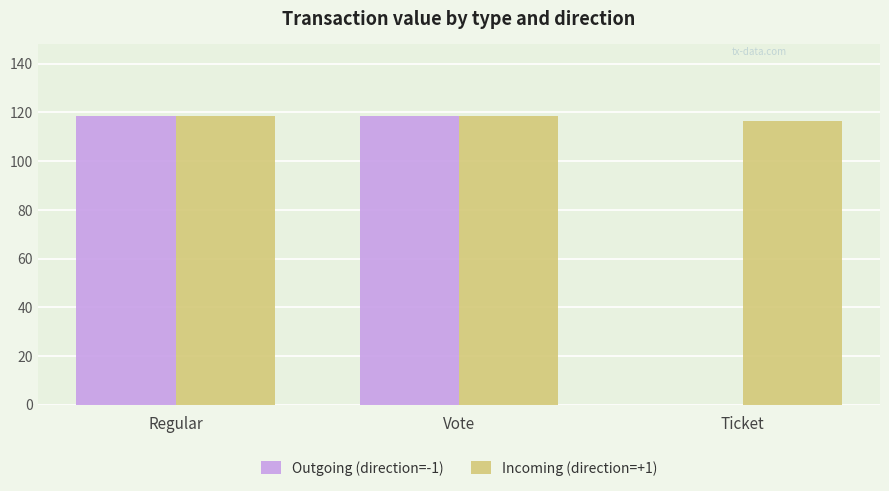

Which series has the largest total across all categories?

Incoming (direction=+1)